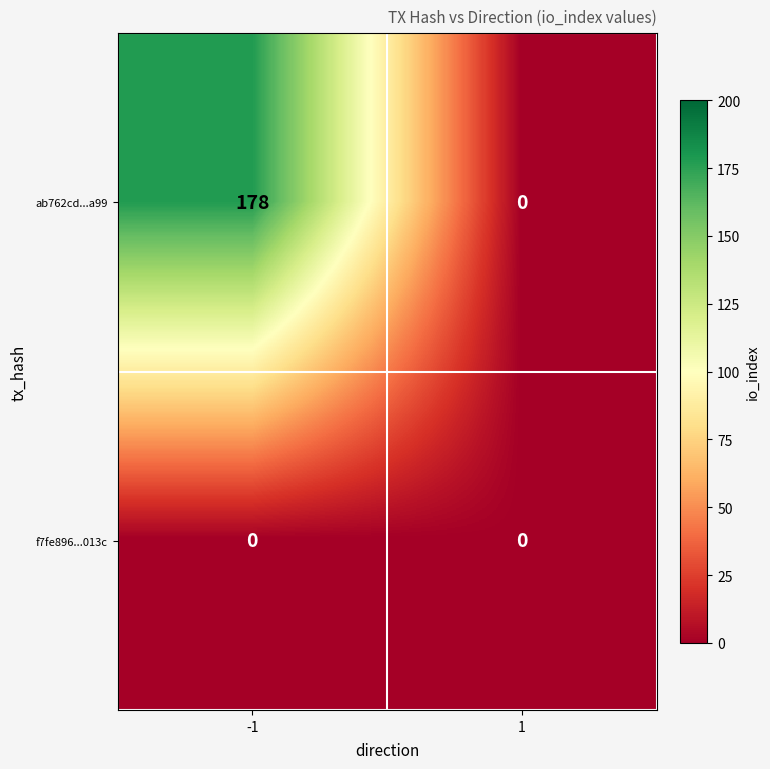

Reading left to right, what are all the values shown in this chart?

ab762cd...a99: 178	0
f7fe896...013c: 0	0